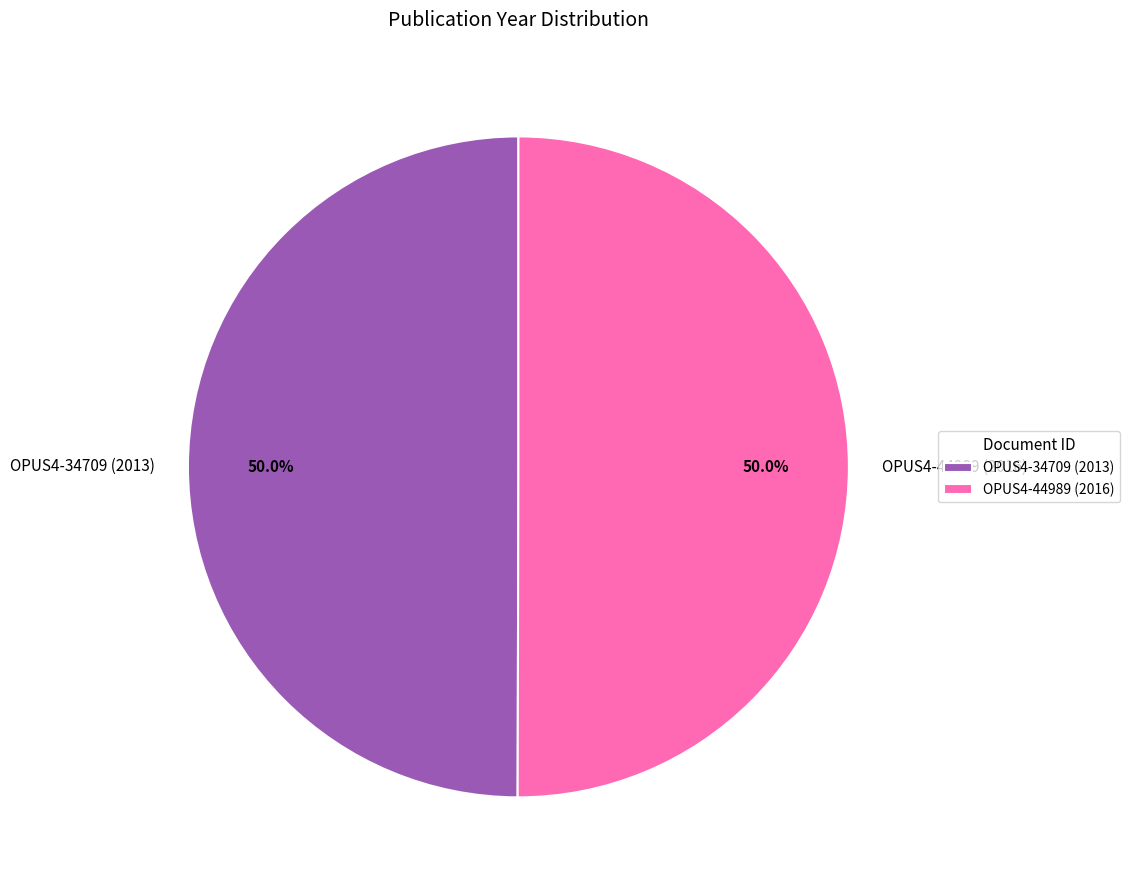

What percentage is the OPUS4-34709 (2013) slice, to the nearest percent?

50%